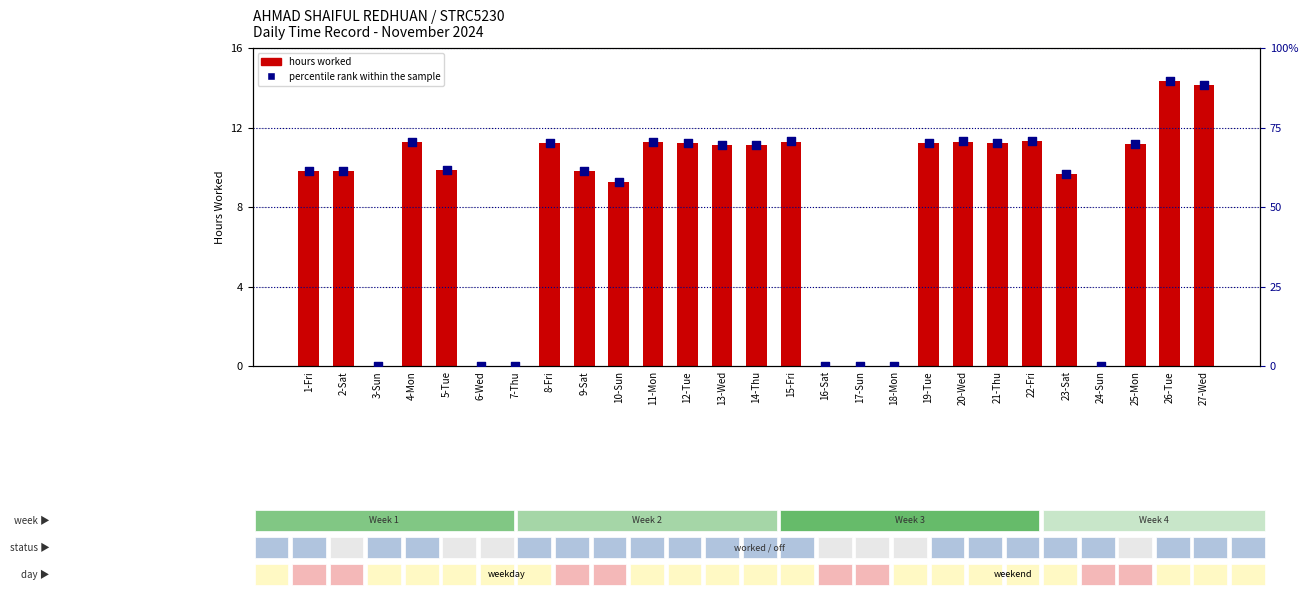

What is the total value across all series at 22-Fri?

82.1